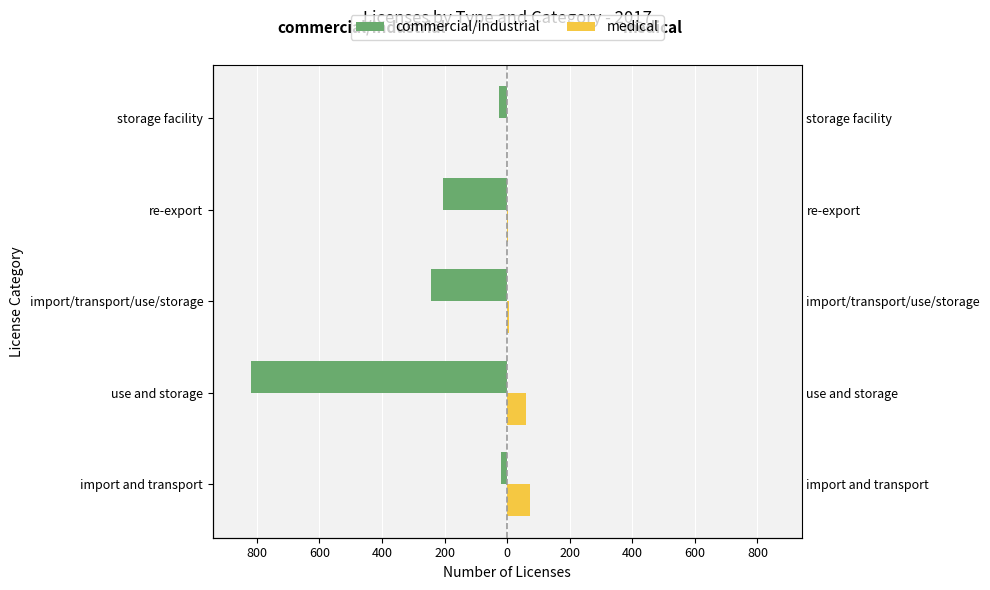

Between import and transport and re-export, which series saw the biggest shift?

commercial/industrial